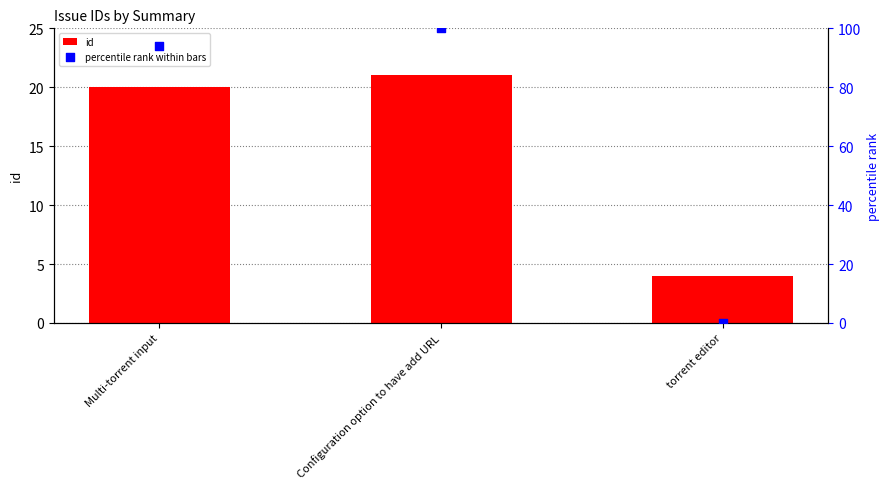

Which series has the widest spread of Y values?

percentile rank within bars